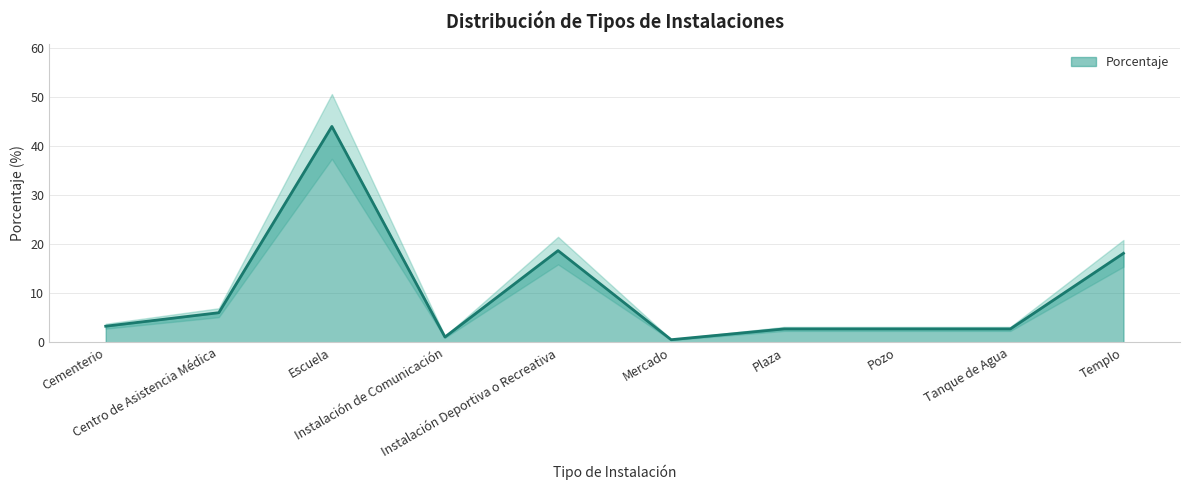

How many data points are above 3?

5